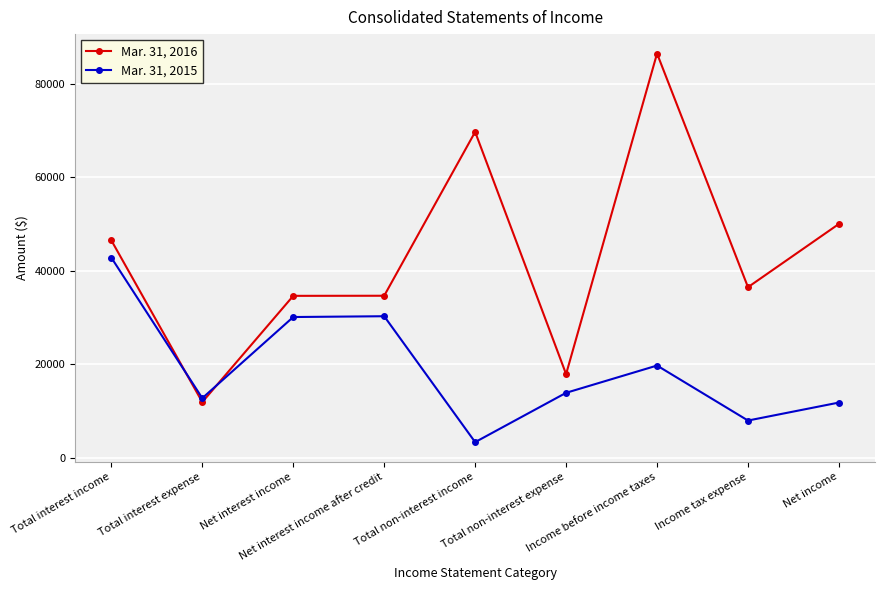

What is the difference between the maximum and minimum values in the Mar. 31, 2015 series?

39511